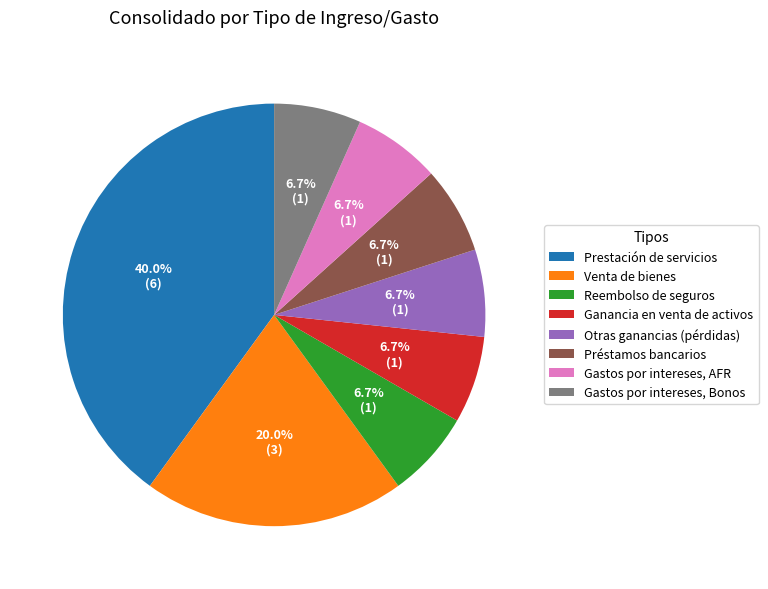

Is the sum of Reembolso de seguros and Otras ganancias (pérdidas) greater than half?

No